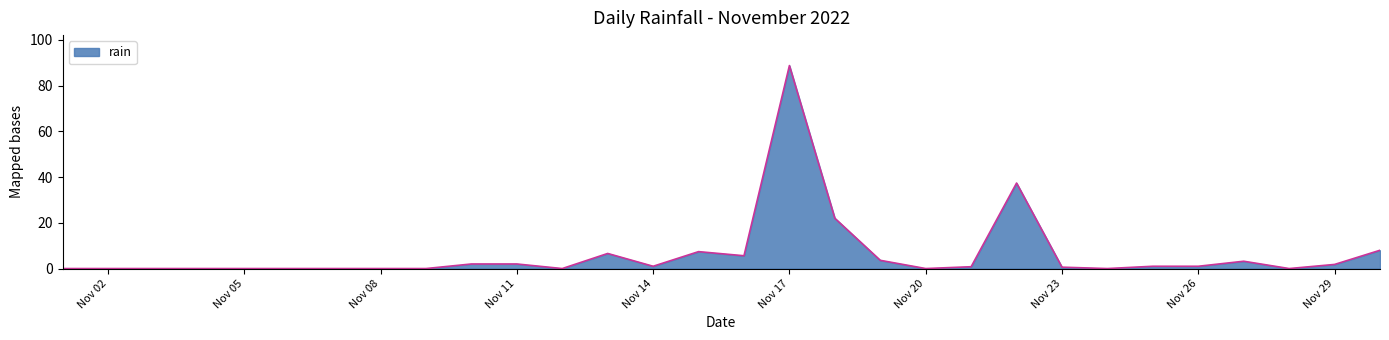

What is the maximum value shown in the chart?

88.8